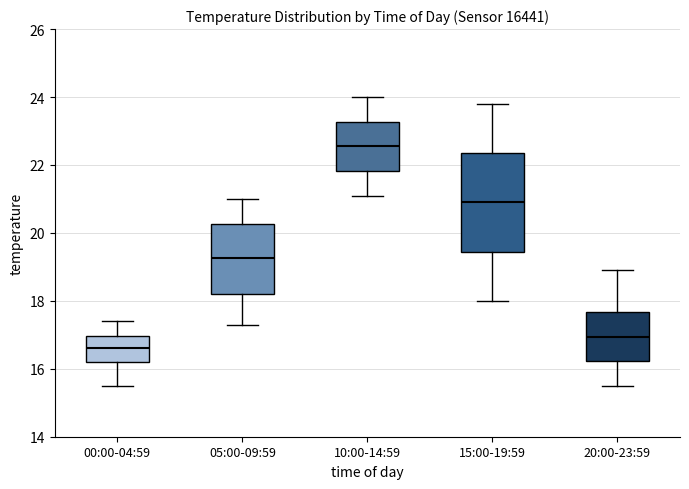

Where is the upper edge of the box for 10:00-14:59 on the y-axis? The values are not printed on the chart, so give them approximately, as read against the axis.

23.2